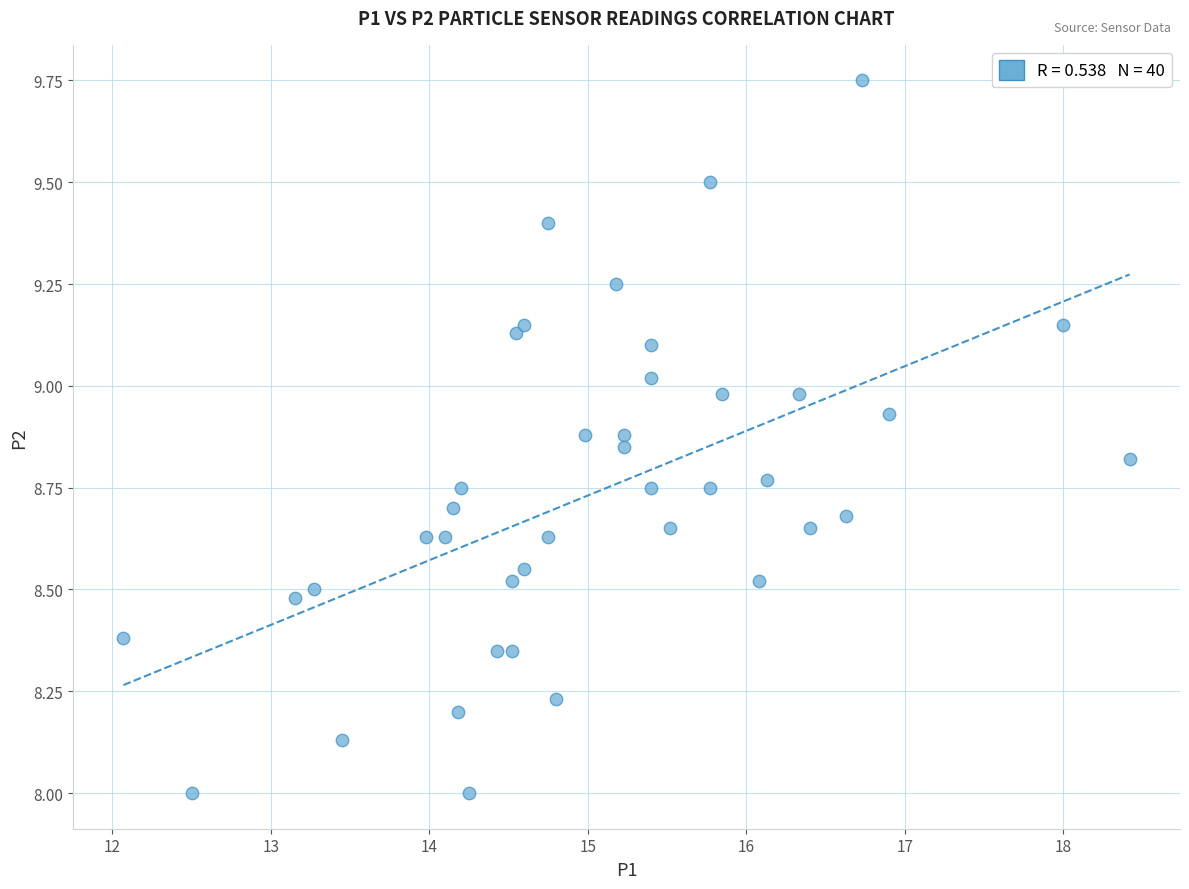

What is the range of X values (max minus min)?

6.4